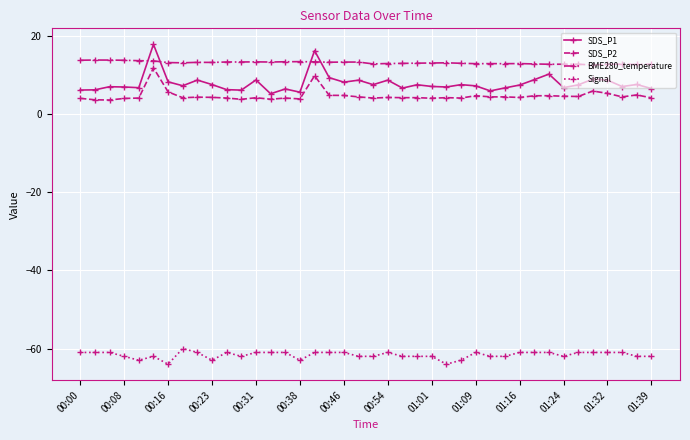

Which series has the largest range (max minus min)?

SDS_P1